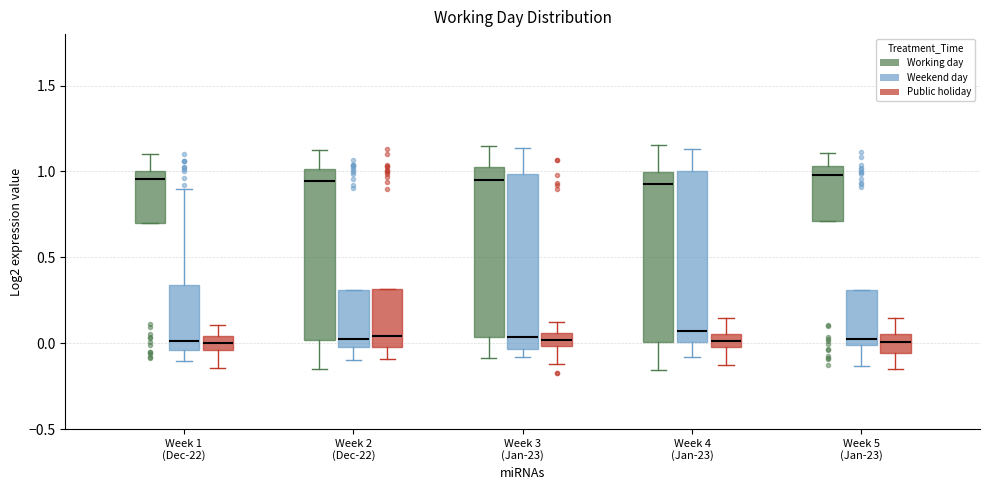

Reading left to right, read every box against the y-axis: the position of its median line, the range the box covers, and the ends of its whiskers. The values are not printed on the chart, so give them approximately, as read against the axis.

Week 1 (Dec-22) (Working day): median 0.95, box 0.70 to 1.00, whiskers 0.70 to 1.10
Week 1 (Dec-22) (Weekend day): median 0.00, box -0.05 to 0.35, whiskers -0.10 to 0.90
Week 1 (Dec-22) (Public holiday): median 0.00, box -0.05 to 0.05, whiskers -0.15 to 0.10
Week 2 (Dec-22) (Working day): median 0.95, box 0.00 to 1.00, whiskers -0.15 to 1.10
Week 2 (Dec-22) (Weekend day): median 0.05, box 0.00 to 0.30, whiskers -0.10 to 0.30
Week 2 (Dec-22) (Public holiday): median 0.05, box 0.00 to 0.30, whiskers -0.10 to 0.30
Week 3 (Jan-23) (Working day): median 0.95, box 0.05 to 1.00, whiskers -0.10 to 1.15
Week 3 (Jan-23) (Weekend day): median 0.05, box -0.05 to 1.00, whiskers -0.10 to 1.15
Week 3 (Jan-23) (Public holiday): median 0.00 (inside the box), box 0.00 to 0.05, whiskers -0.10 to 0.15
Week 4 (Jan-23) (Working day): median 0.95, box 0.00 to 1.00, whiskers -0.15 to 1.15
Week 4 (Jan-23) (Weekend day): median 0.05, box 0.00 to 1.00, whiskers -0.10 to 1.15
Week 4 (Jan-23) (Public holiday): median 0.00 (inside the box), box 0.00 to 0.05, whiskers -0.15 to 0.15
Week 5 (Jan-23) (Working day): median 1.00, box 0.70 to 1.05, whiskers 0.70 to 1.10
Week 5 (Jan-23) (Weekend day): median 0.05, box 0.00 to 0.30, whiskers -0.15 to 0.30
Week 5 (Jan-23) (Public holiday): median 0.00, box -0.05 to 0.05, whiskers -0.15 to 0.15